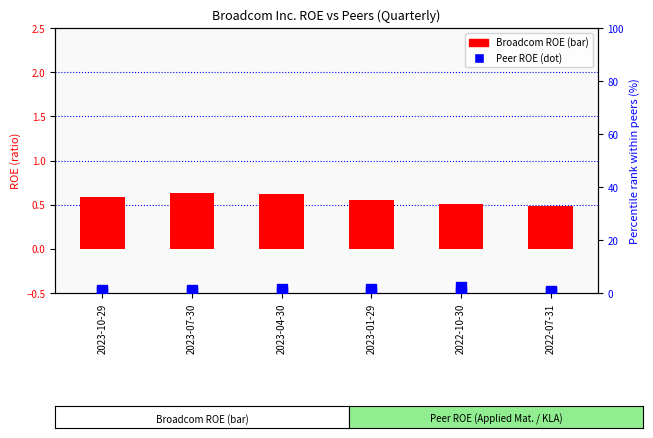

Which category has the highest value across all series?

2022-10-30